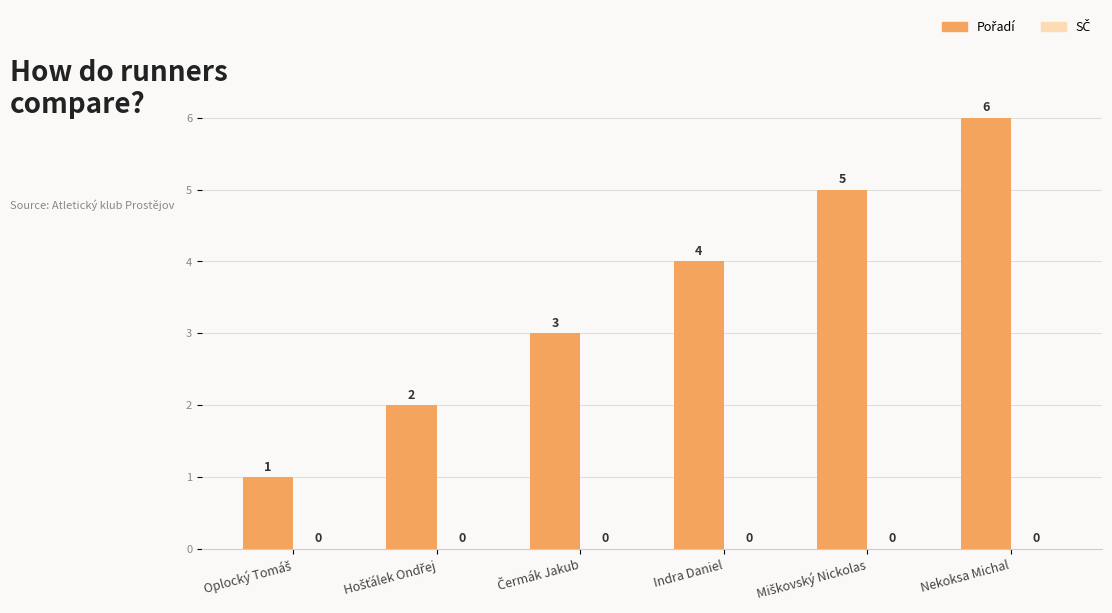

Which label corresponds to the largest value in the chart?

Nekoksa Michal